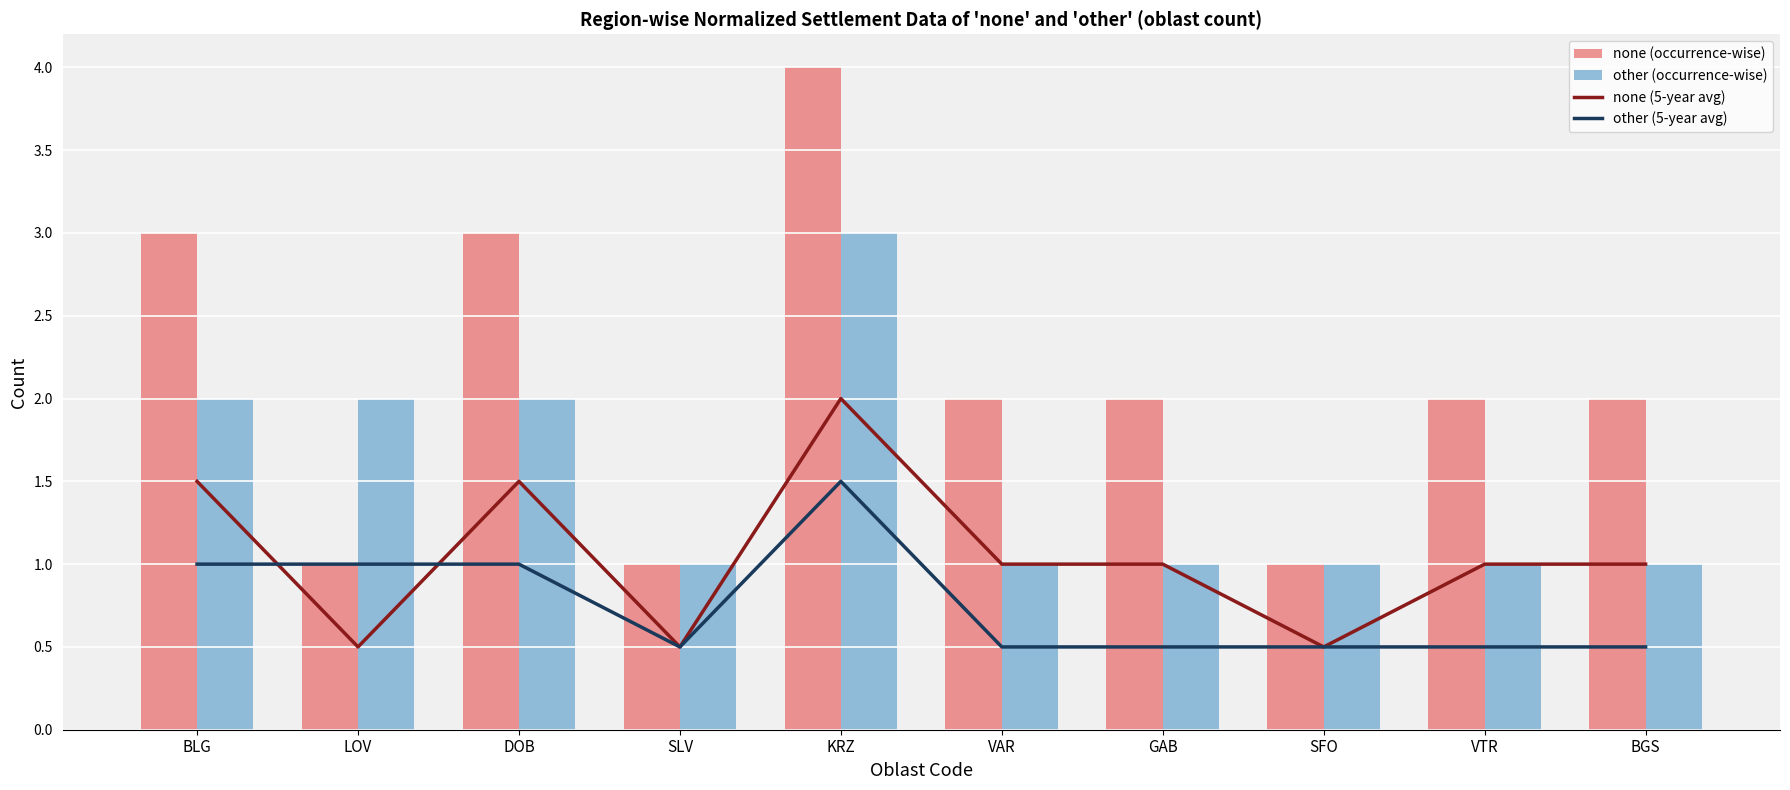

Does the chart contain stacked bars?

No